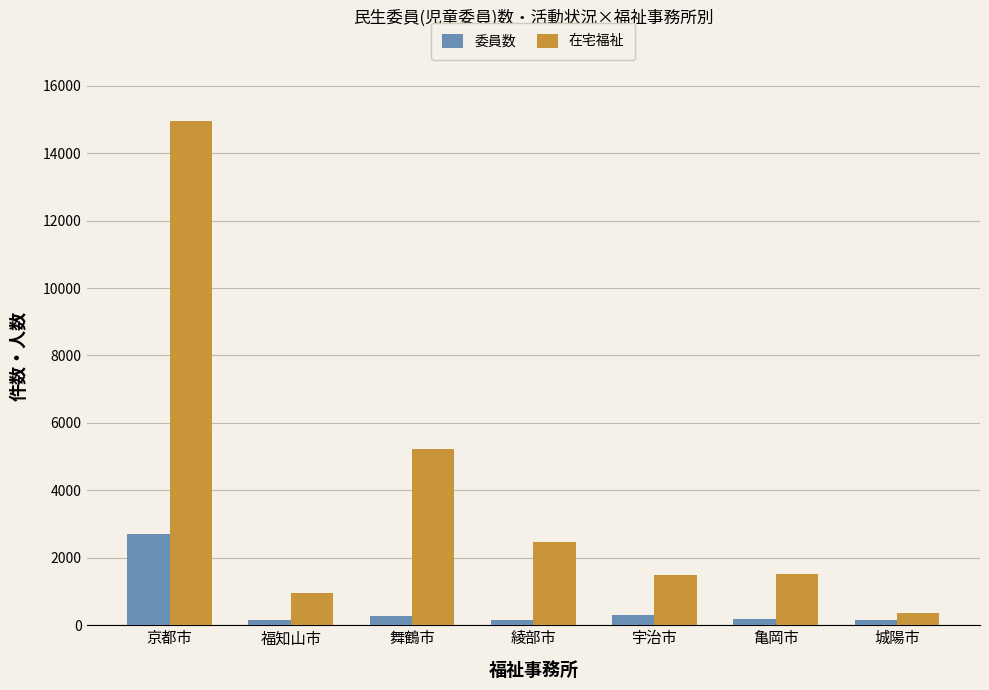

At which category is the sum across all series the highest?

京都市